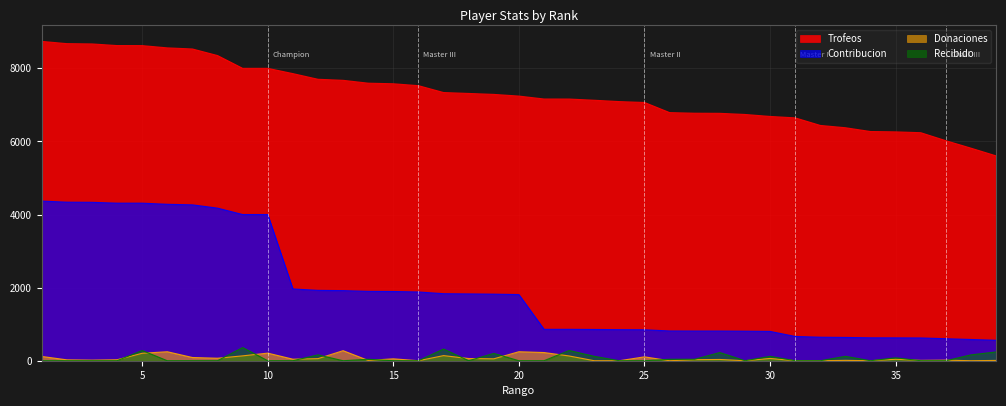

Is it true that Recibido equals 137 at 35?

False